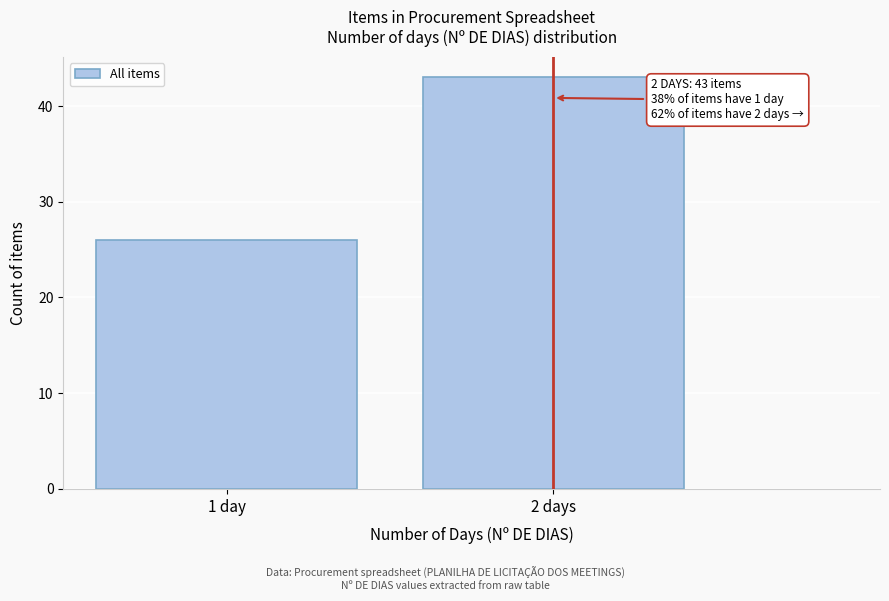

Reading right to left, extract all data points from this chart.

2 days=43	1 day=26